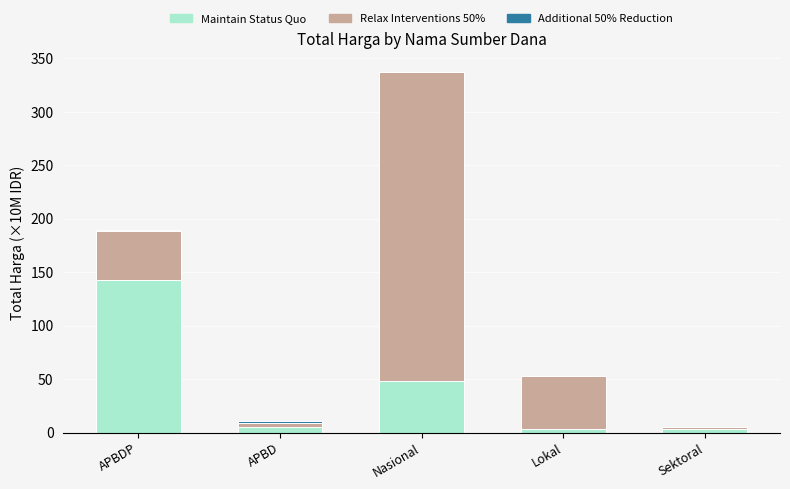

At which category is the sum across all series the highest?

Nasional